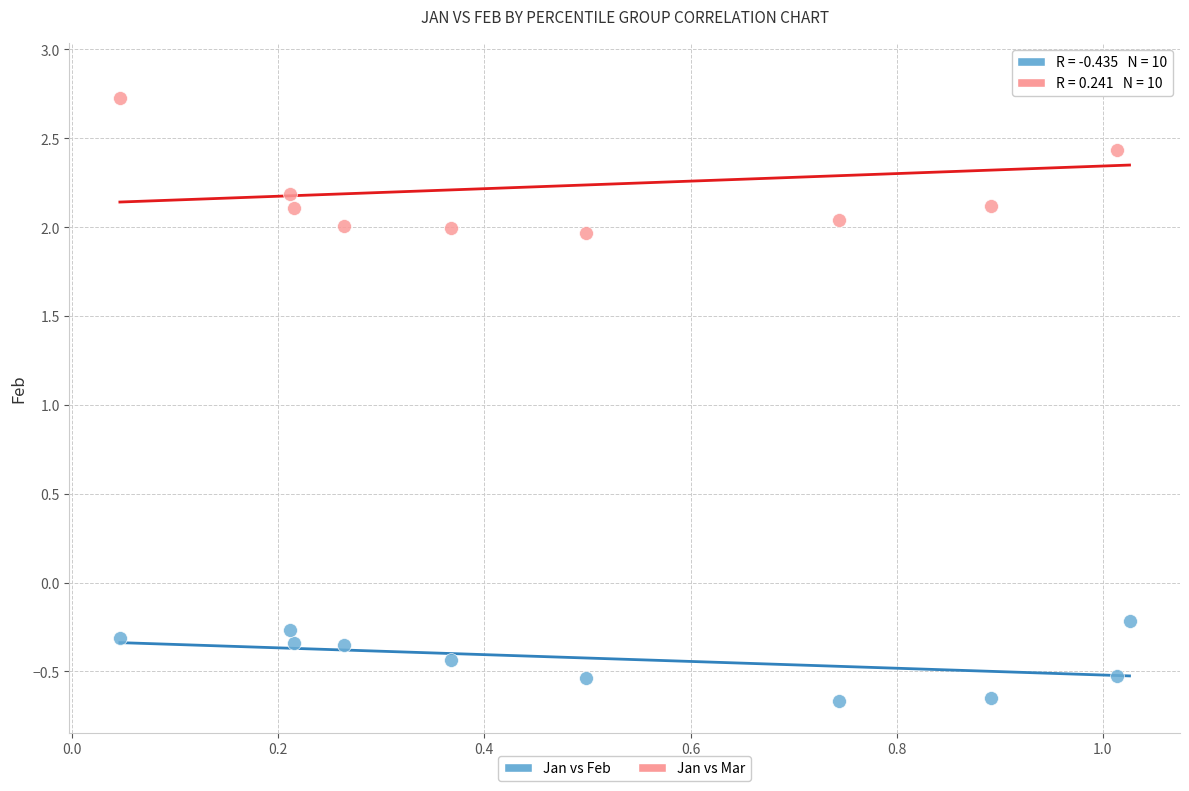

Which series reaches the maximum Y coordinate?

Jan vs Mar